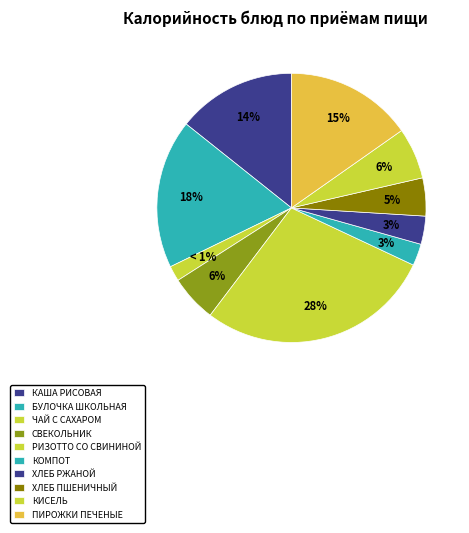

Between Кисель витаминизированный and Каша рисовая молочная жидкая, which is larger?

Каша рисовая молочная жидкая